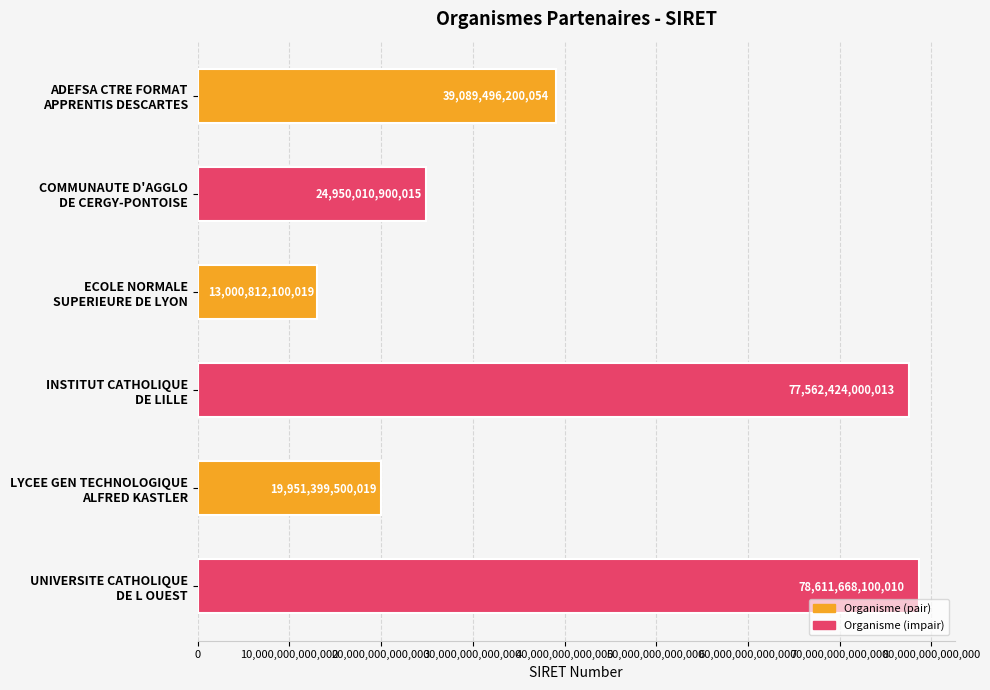

What is the difference between the second highest and minimum values?

64561611899994